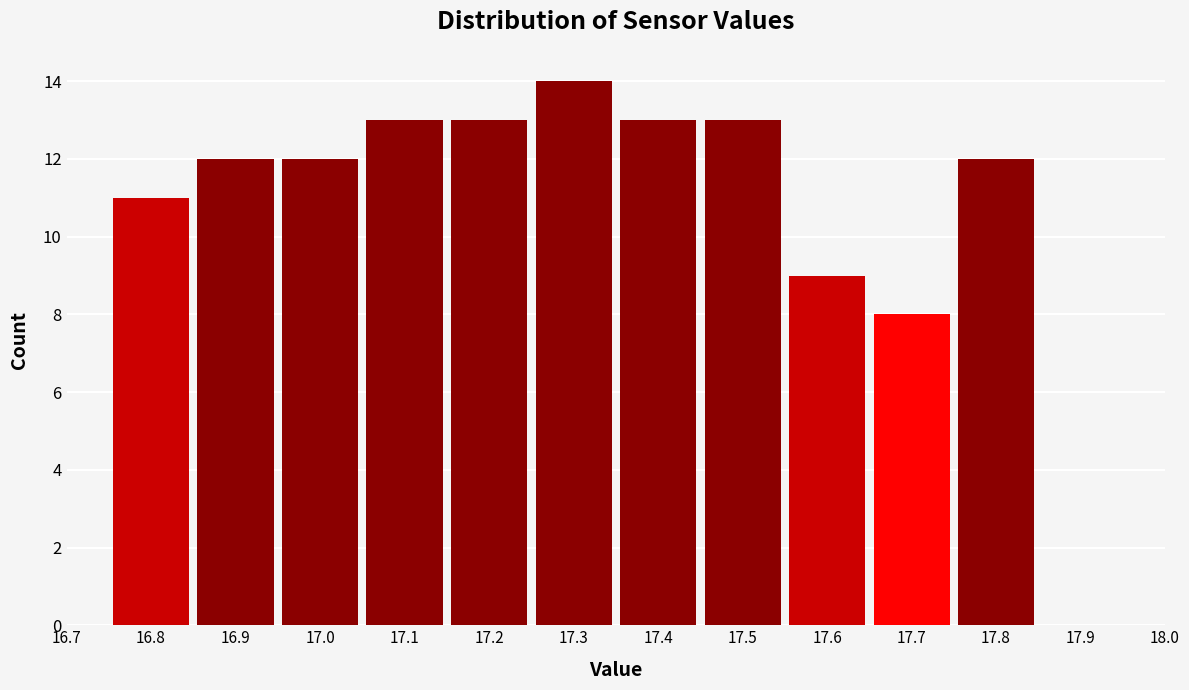

What is the height of the bar covering 16.85 to 16.95 on the x-axis? The values are not printed on the chart, so give them approximately, as read against the axis.

12